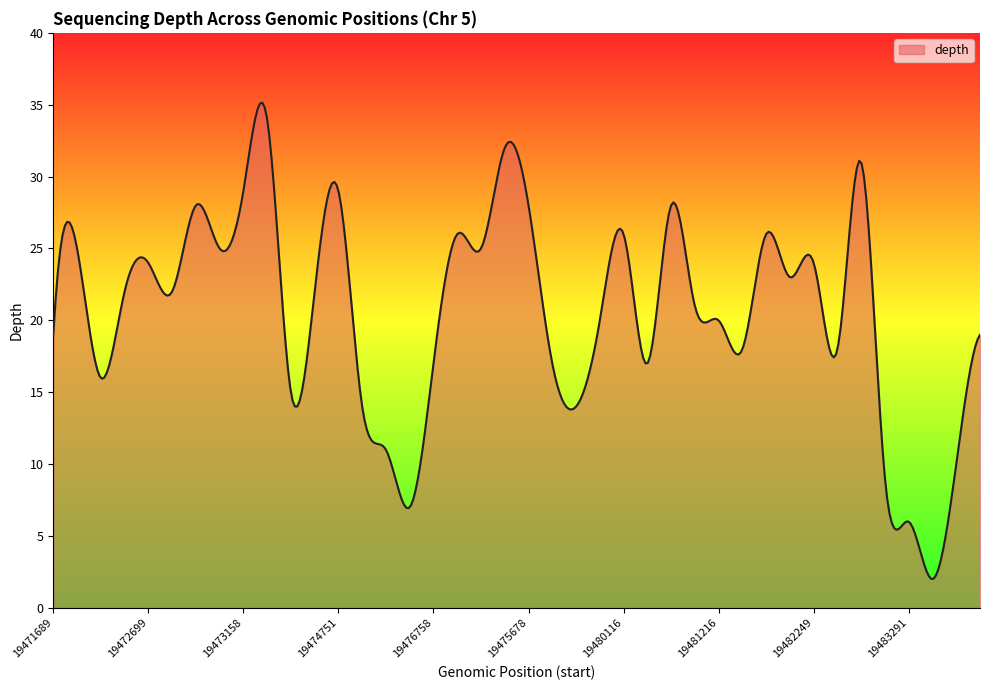

What is the minimum value shown in the chart?

2.0